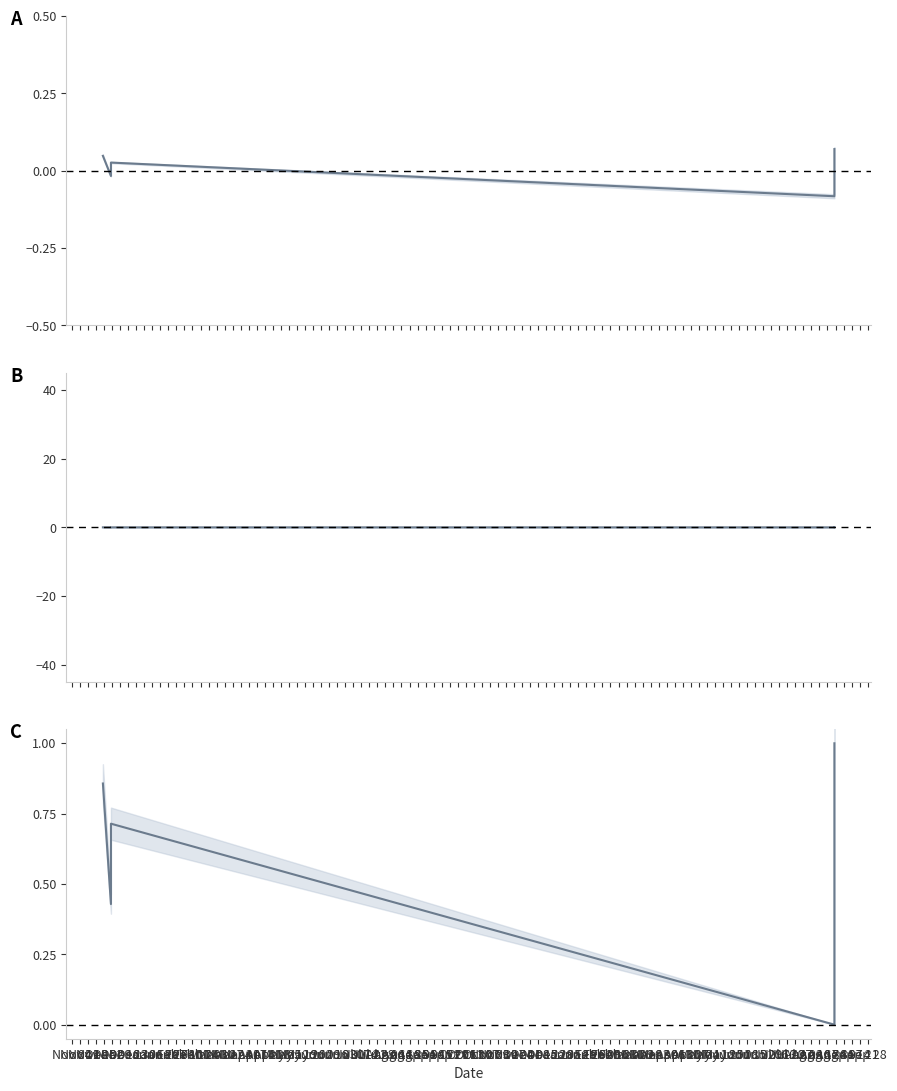

True or false: the data shows 0.0 at Nov 25.

True